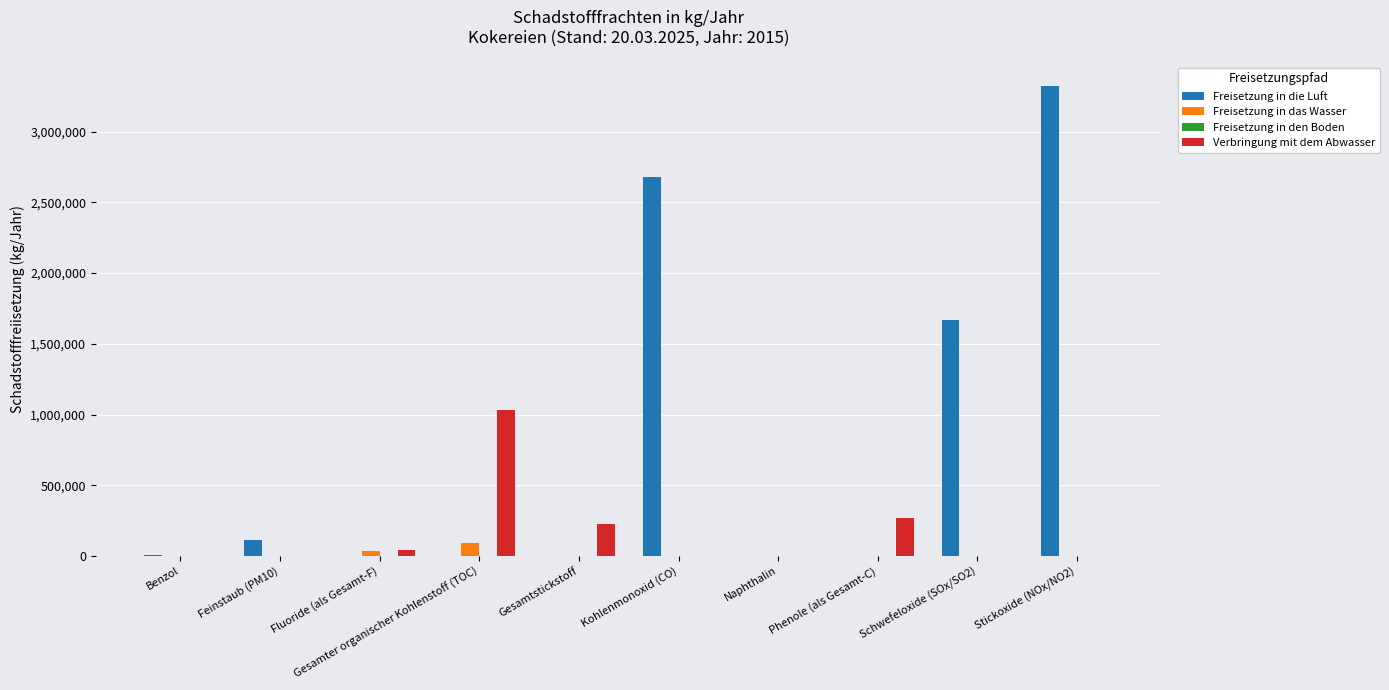

What is the total value across all series at Kohlenmonoxid (CO)?

2680000